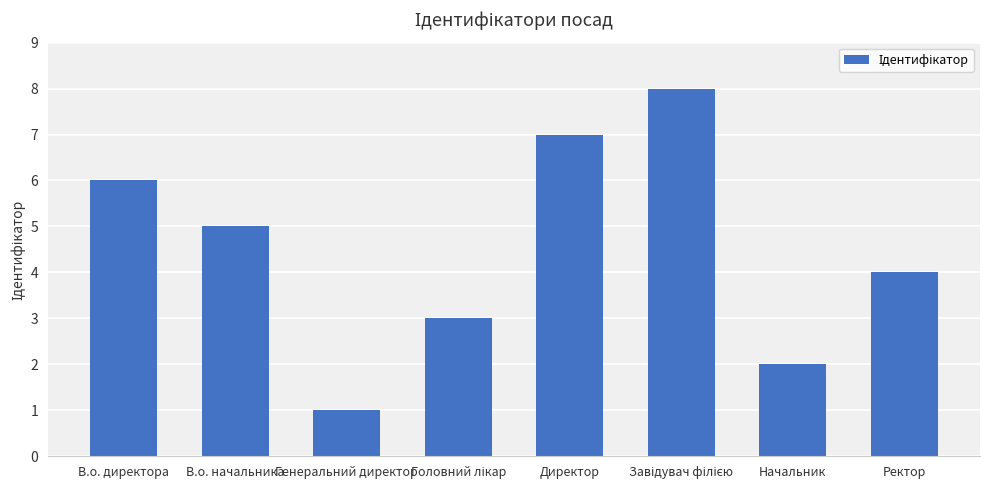

What is the difference between the maximum and minimum values?

7